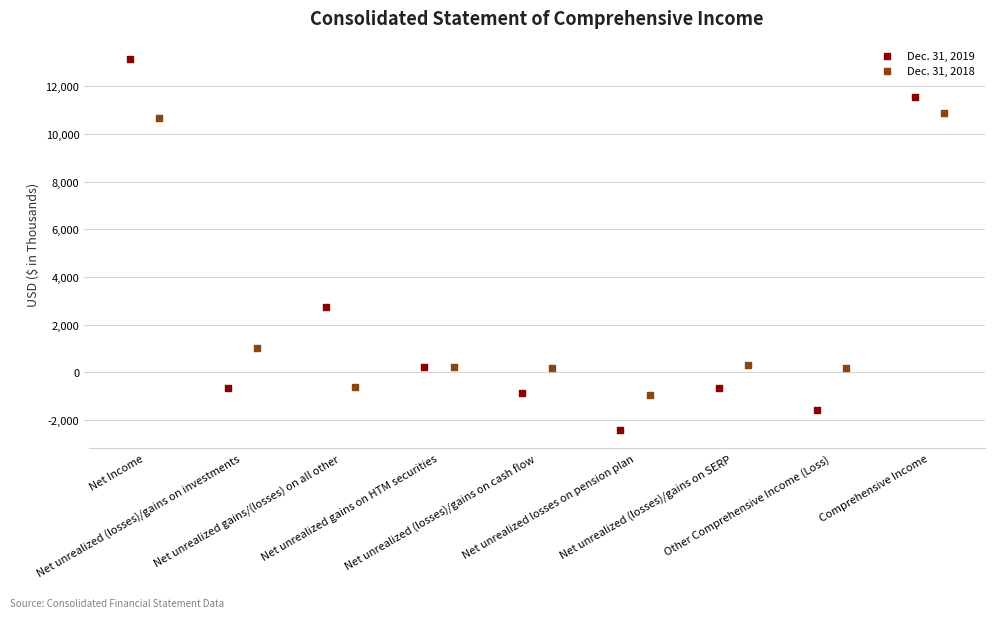

Which series has the widest spread of Y values?

Dec. 31, 2019